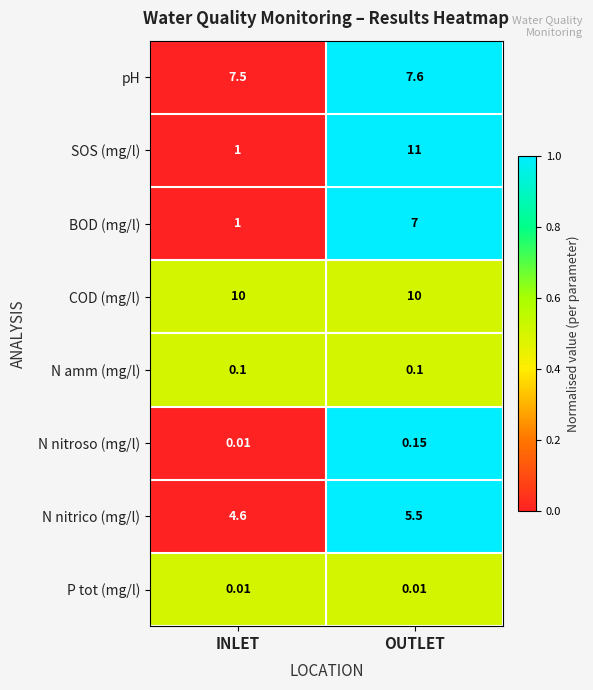

Where is pH nearest to the value 7?

INLET